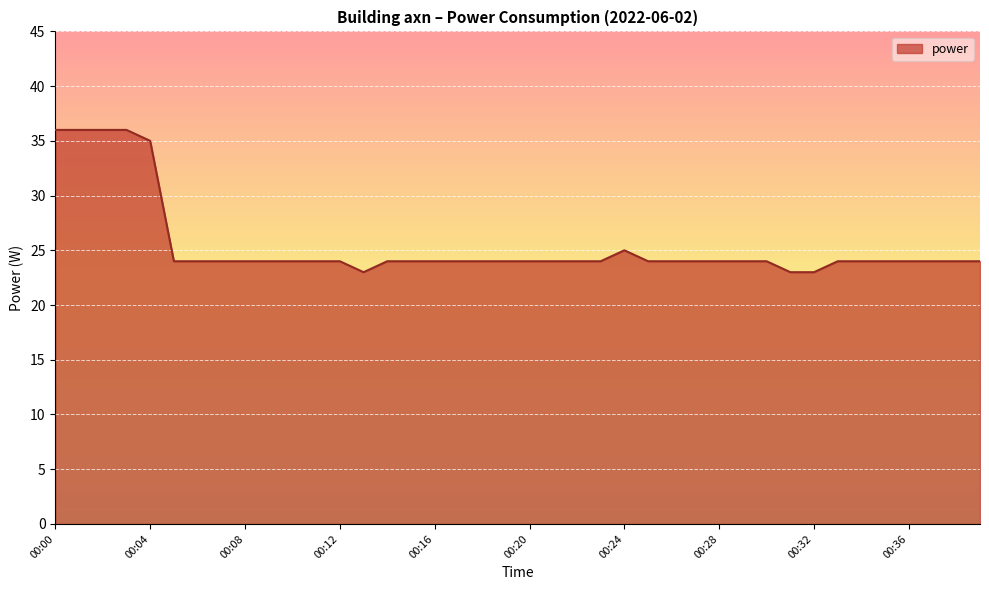

Reading right to left, extract all data points from this chart.

24	24	24	24	24	24	24	23	23	24	24	24	24	24	24	25	24	24	24	24	24	24	24	24	24	24	23	24	24	24	24	24	24	24	24	35	36	36	36	36